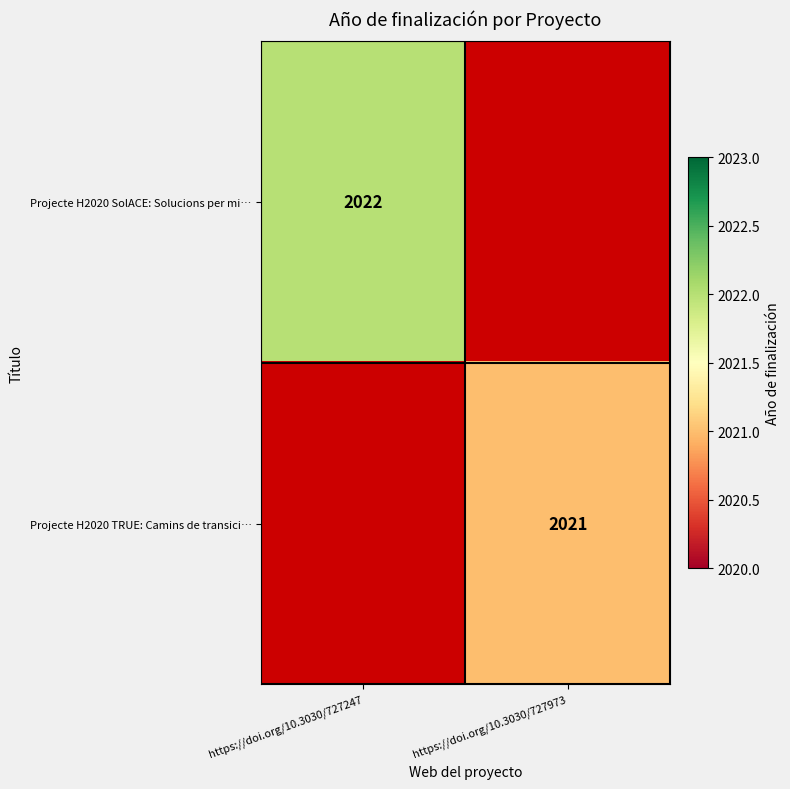

The Projecte H2020 SolACE: Solucions per mi… series shows 981 at https://doi.org/10.3030/727247. True or false?

False